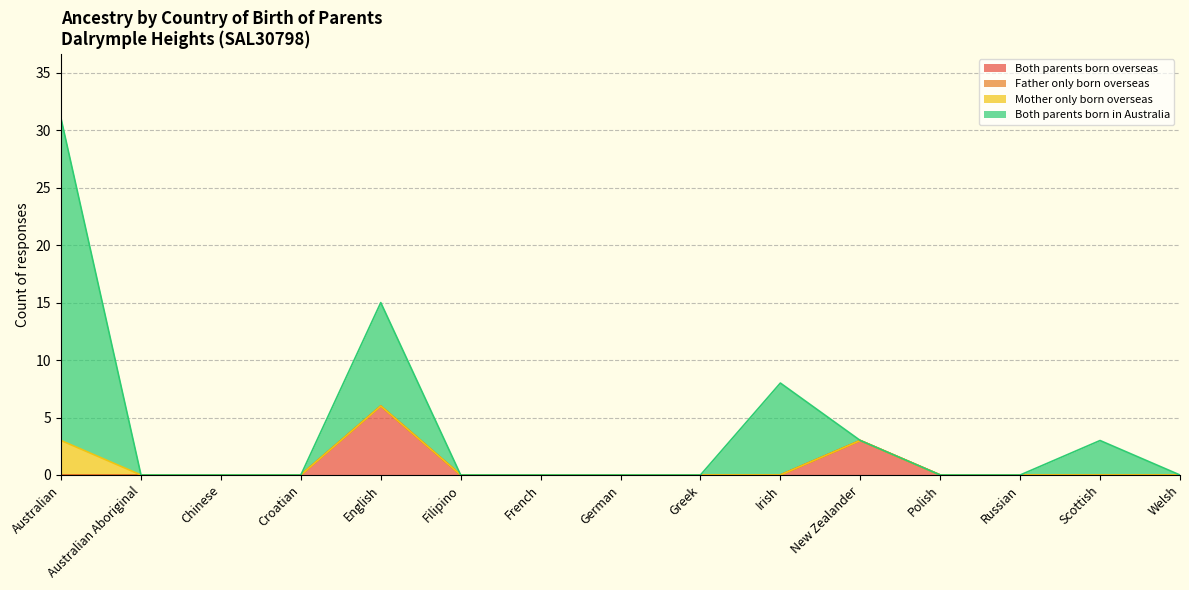

Where is Both parents born in Australia nearest to the value 15?

English